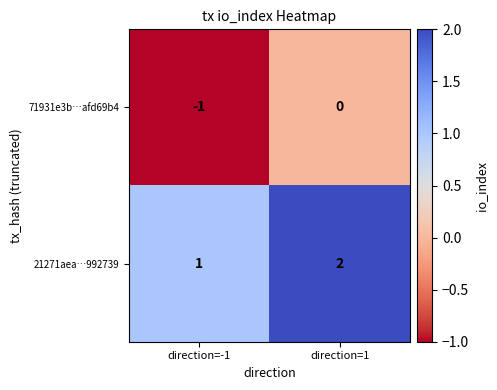

Reading left to right, transcribe all the data shown in this chart.

71931e3b…afd69b4: direction=-1=-1	direction=1=0
21271aea…992739: direction=-1=1	direction=1=2